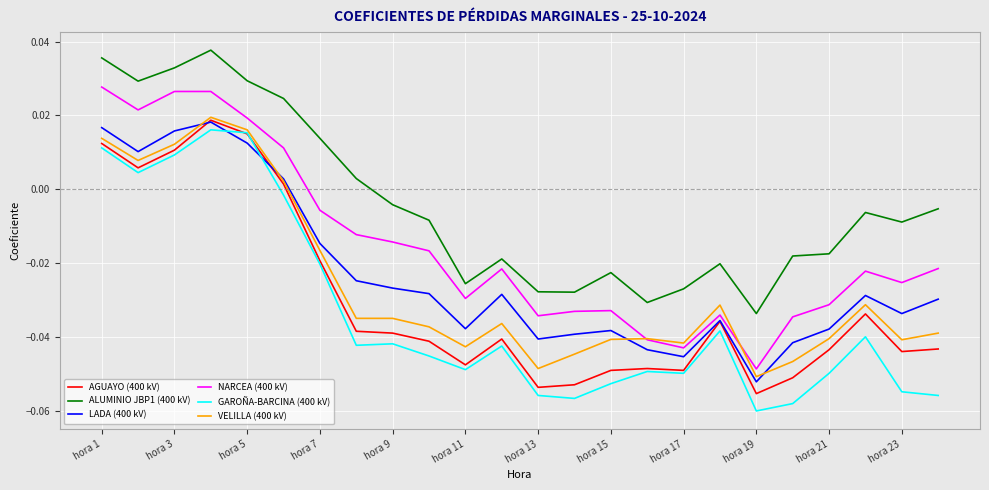

True or false: VELILLA (400 kV) and ALUMINIO JBP1 (400 kV) intersect in this chart.

False